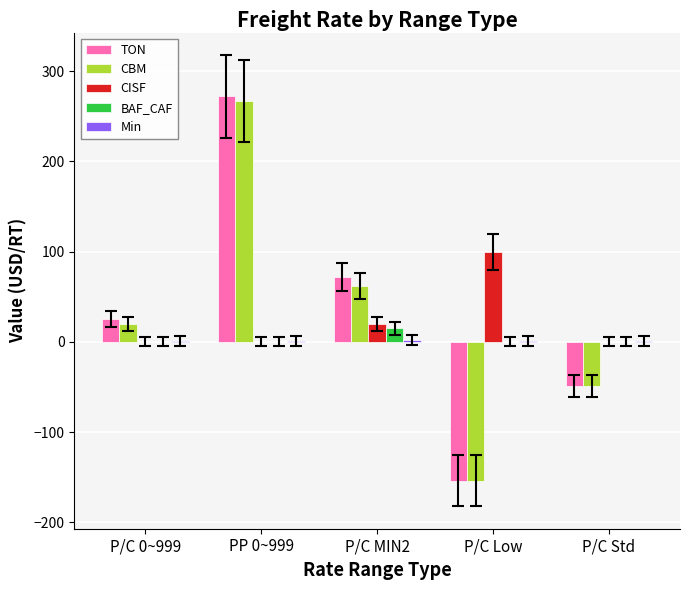

Is the value of CBM at P/C MIN2 greater than the value of BAF_CAF at P/C Low?

Yes